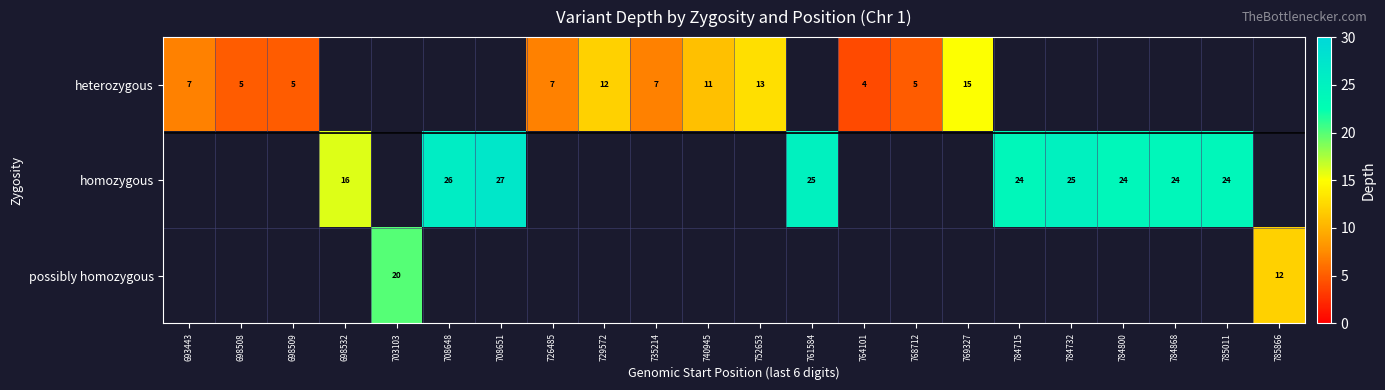

How many distinct data groups are displayed?

3